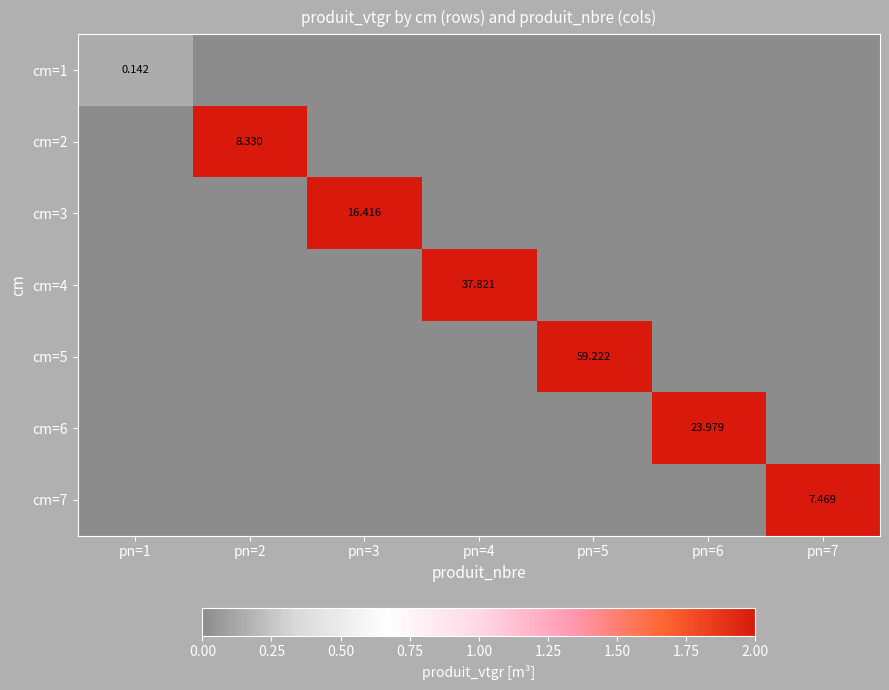

At pn=4, list the series in order from largest to smallest.

cm=4, cm=1, cm=2, cm=3, cm=5, cm=6, cm=7